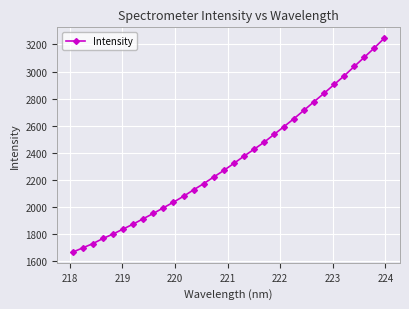

What is the greatest value displayed?

3247.5